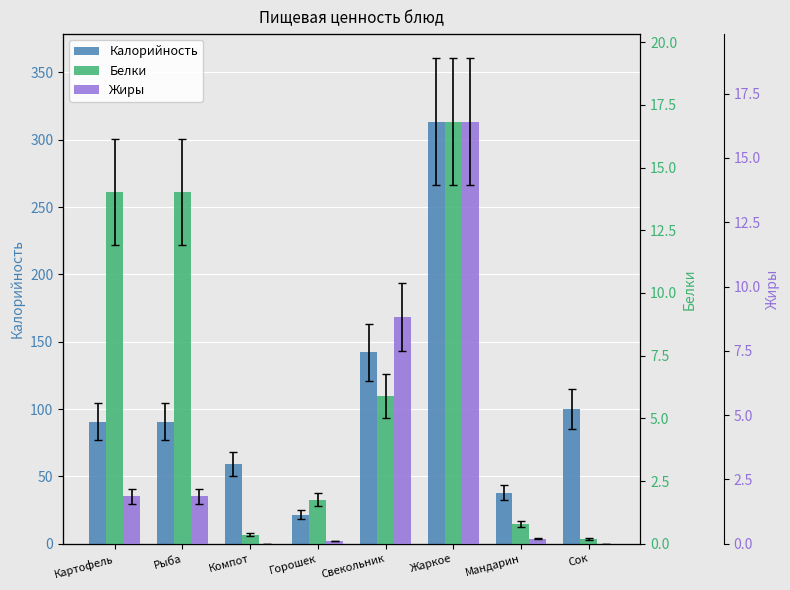

Which series has the largest range (max minus min)?

Калорийность